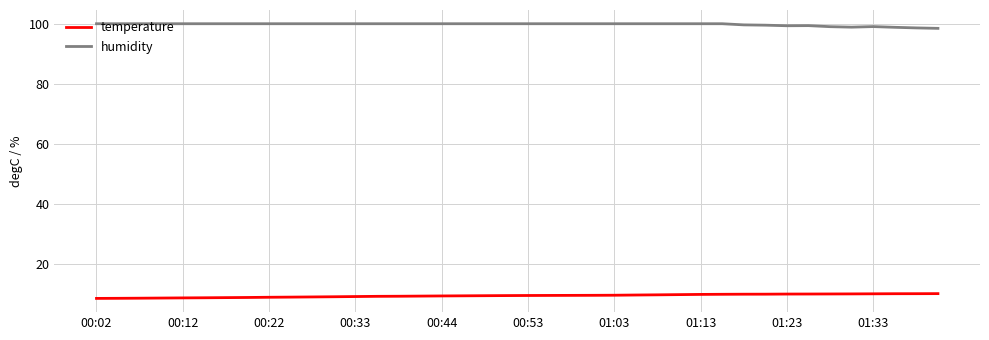

What is the lowest value of the humidity series?

98.5